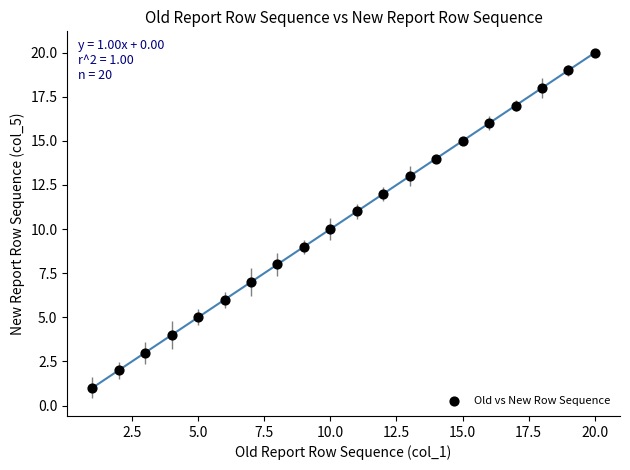

What is the range of Y values (max minus min)?

19